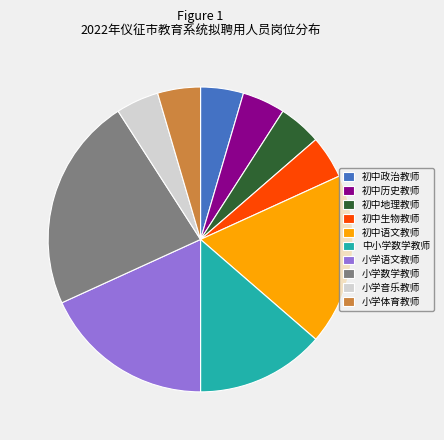

True or false: 初中语文教师 accounts for 18% of the total.

True